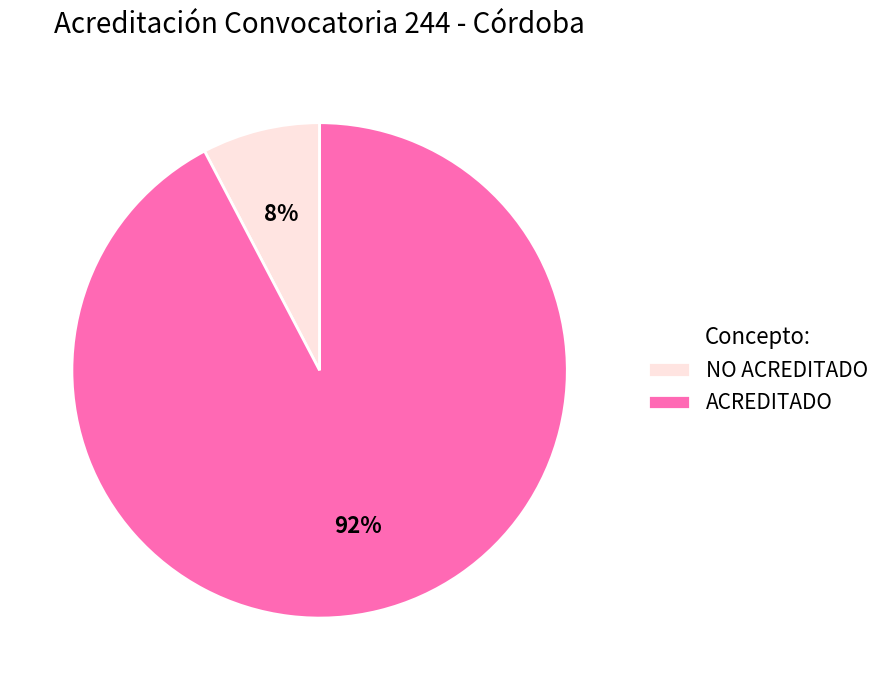

Which has a higher value, NO ACREDITADO or ACREDITADO?

ACREDITADO